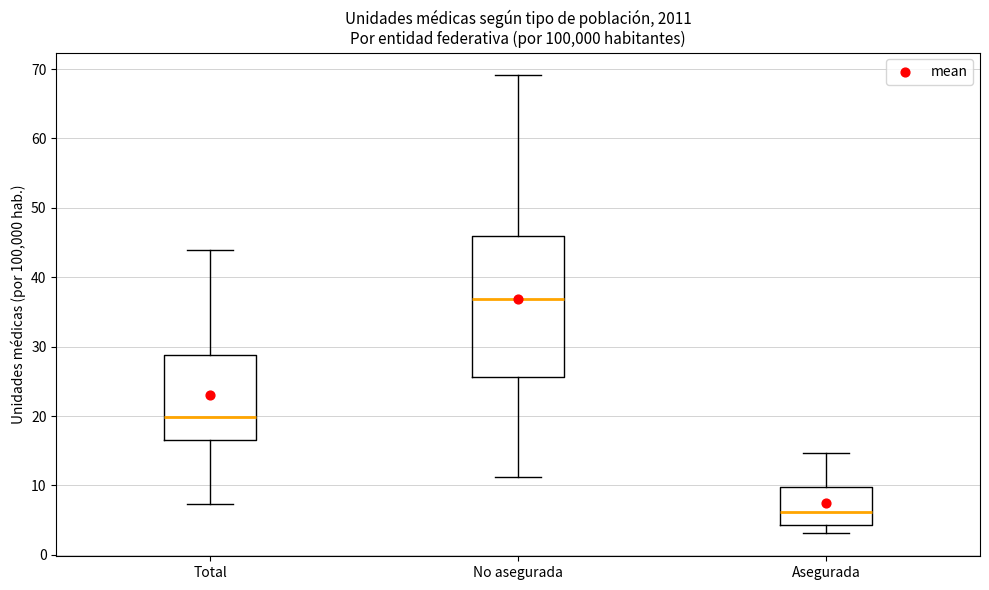

Reading left to right, read every box against the y-axis: the position of its median line, the range the box covers, and the ends of its whiskers. The values are not printed on the chart, so give them approximately, as read against the axis.

Total: median 20, box 17 to 29, whiskers 7 to 44
No asegurada: median 37, box 26 to 46, whiskers 11 to 69
Asegurada: median 6, box 4 to 10, whiskers 3 to 15